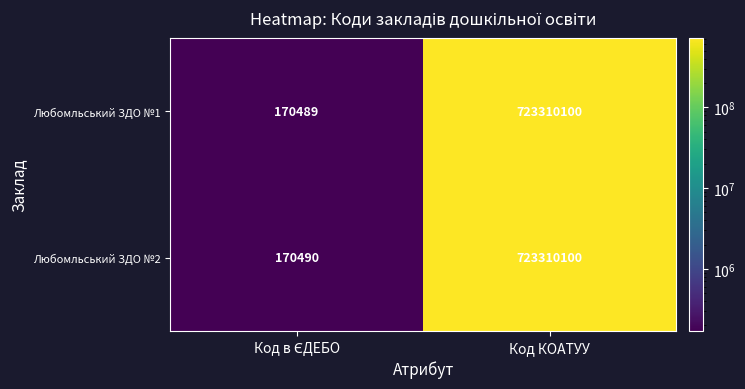

Rank the series by their average value, from lowest to highest.

Любомльський ЗДО №1, Любомльський ЗДО №2